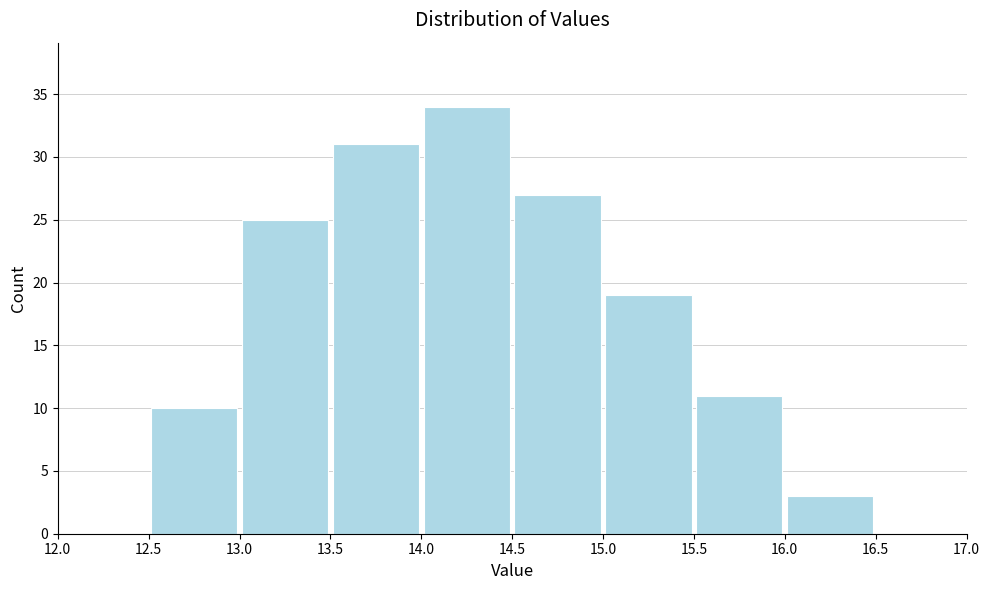

How tall is the bar that spans 16.0 to 16.5 on the x-axis? The values are not printed on the chart, so give them approximately, as read against the axis.

3